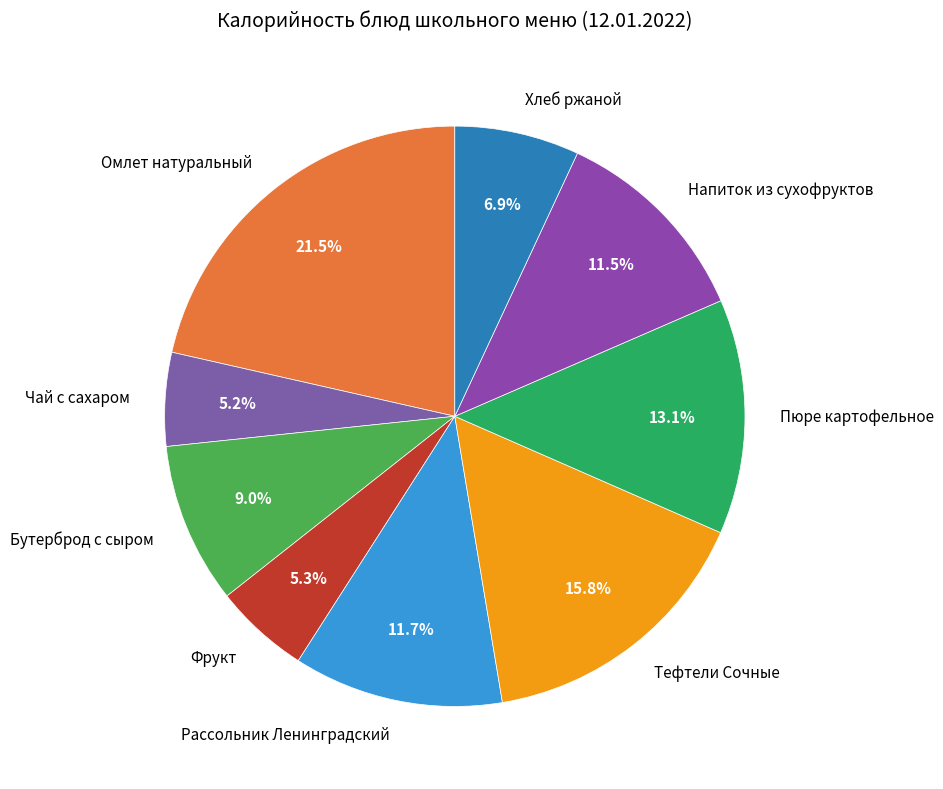

Is it true that Хлеб ржаной is 7% of the pie?

True